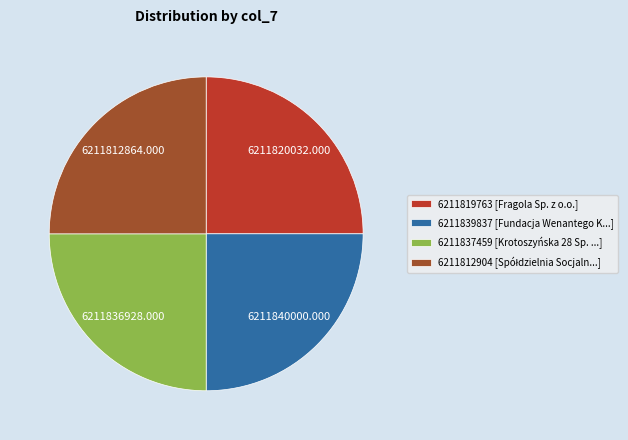

Is there a majority slice in this chart?

No